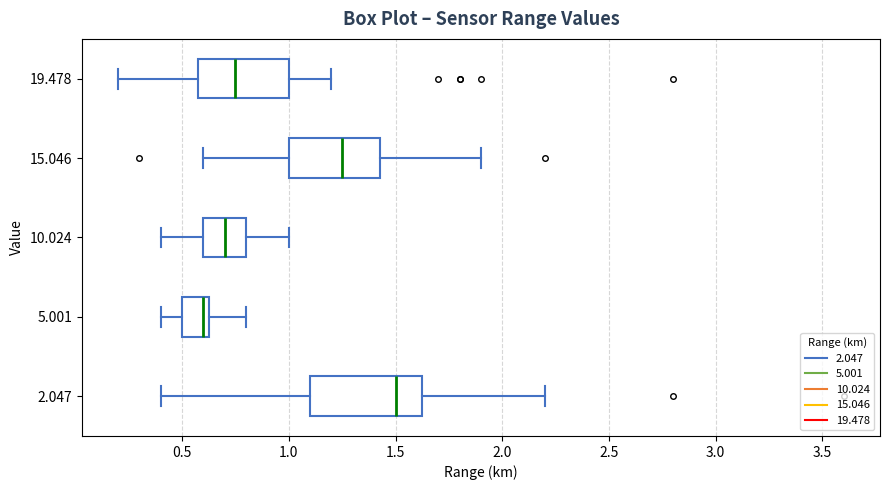

Reading bottom to top, transcribe this box plot: for each box, give where its median line is, the range the box spans, and where its two whiskers end, as read against the x-axis. The values are not printed on the chart, so give them approximately, as read against the axis.

2.047: median 1.50, box 1.10 to 1.65, whiskers 0.40 to 2.20
5.001: median 0.60, box 0.50 to 0.65, whiskers 0.40 to 0.80
10.024: median 0.70, box 0.60 to 0.80, whiskers 0.40 to 1.00
15.046: median 1.25, box 1.00 to 1.45, whiskers 0.60 to 1.90
19.478: median 0.75, box 0.60 to 1.00, whiskers 0.20 to 1.20